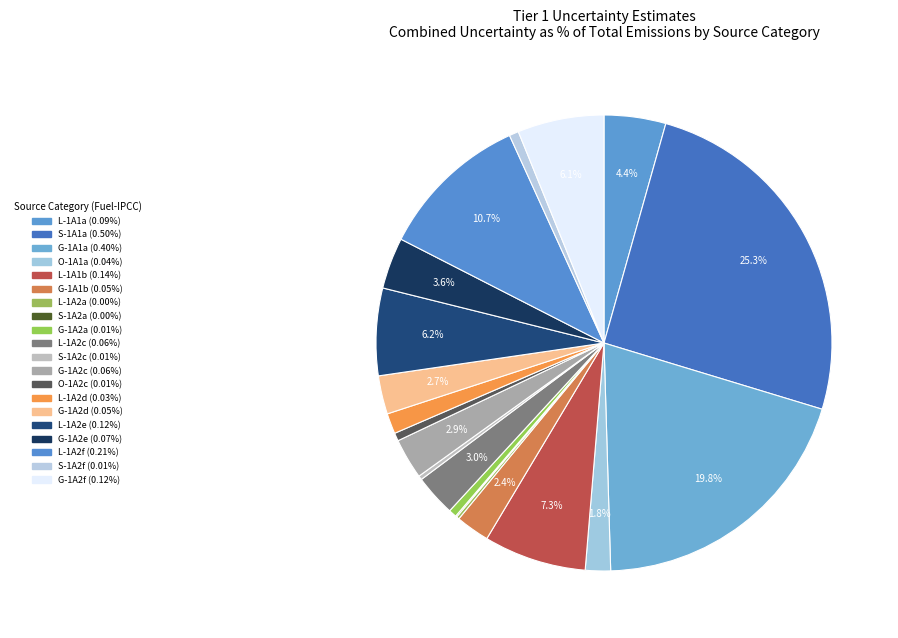

To the nearest percent, what is the average slice percentage?

5%